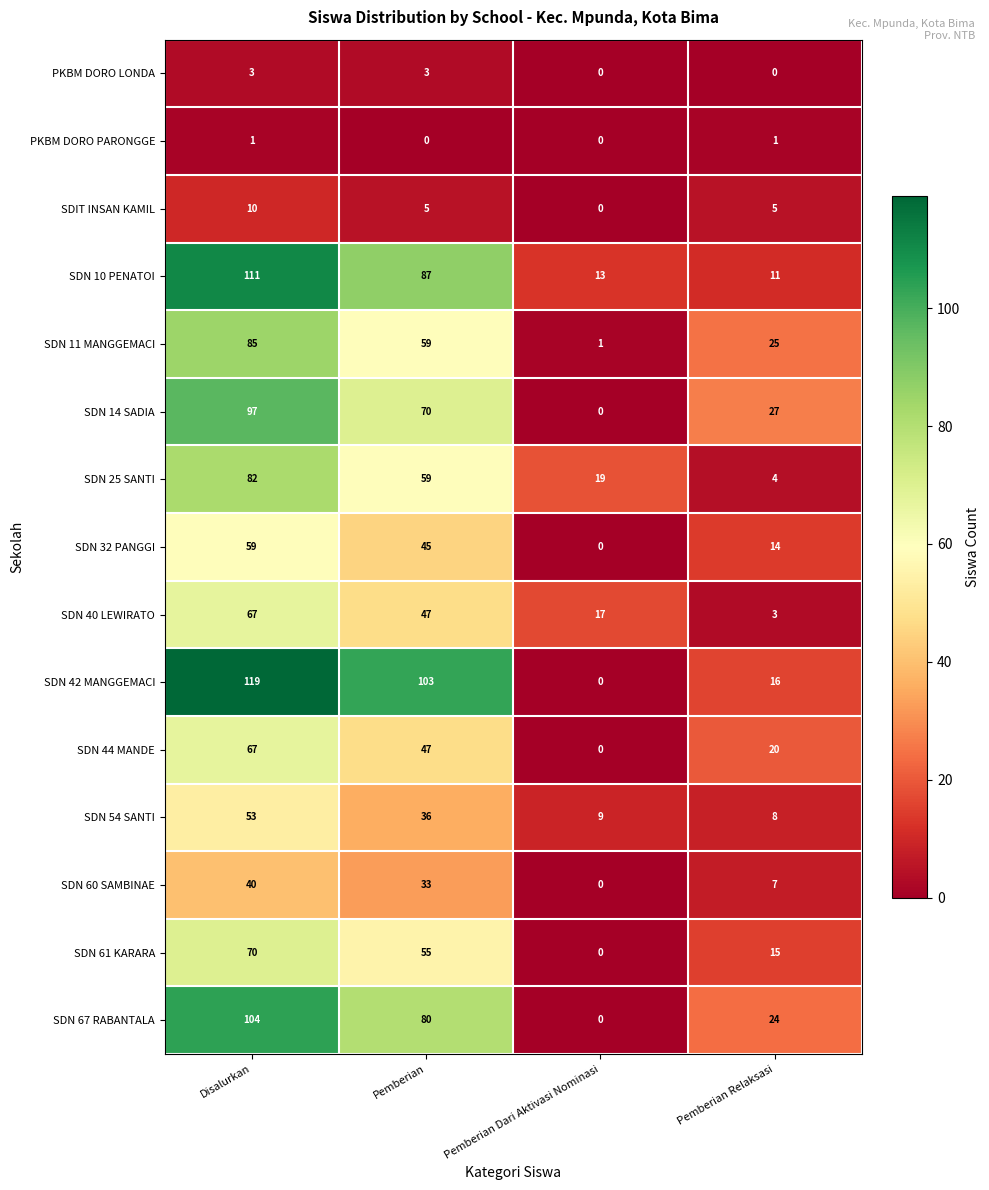

How many values in the SDIT INSAN KAMIL series are below 5?

1